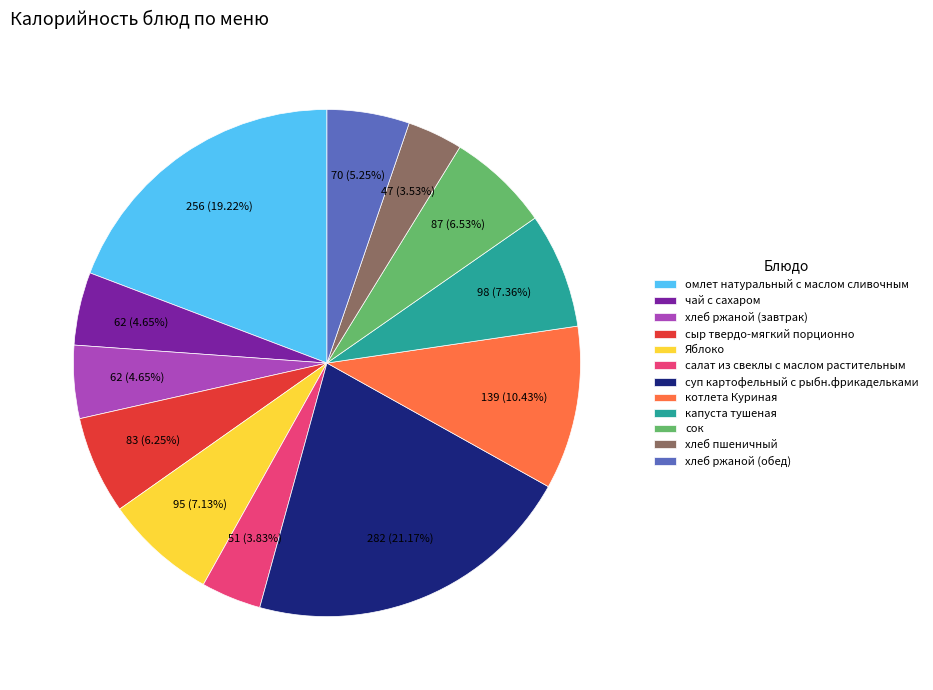

To the nearest percent, what percentage of the pie is сыр твердо-мягкий порционно?

6%